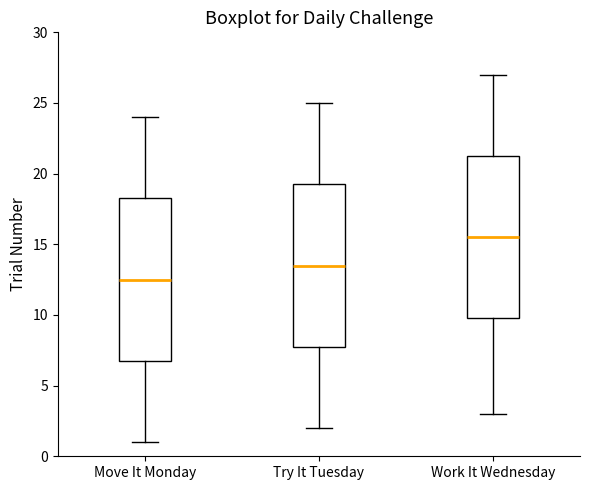

Reading left to right, read every box against the y-axis: the position of its median line, the range the box covers, and the ends of its whiskers. The values are not printed on the chart, so give them approximately, as read against the axis.

Move It Monday: median 12.5, box 7.0 to 18.5, whiskers 1.0 to 24.0
Try It Tuesday: median 13.5, box 8.0 to 19.5, whiskers 2.0 to 25.0
Work It Wednesday: median 15.5, box 10.0 to 21.5, whiskers 3.0 to 27.0